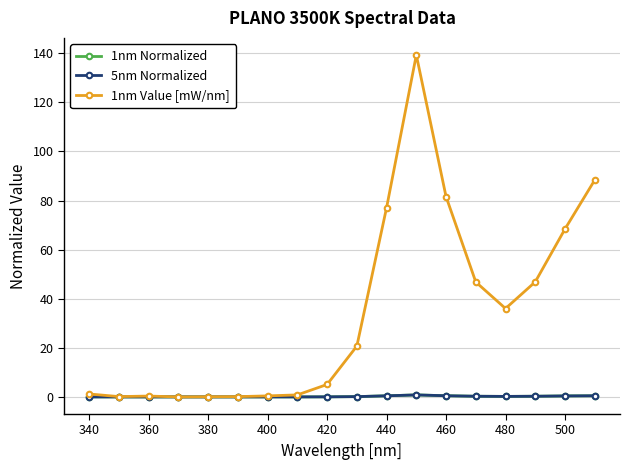

How many values in the 1nm Value [mW/nm] series are below 20?

9